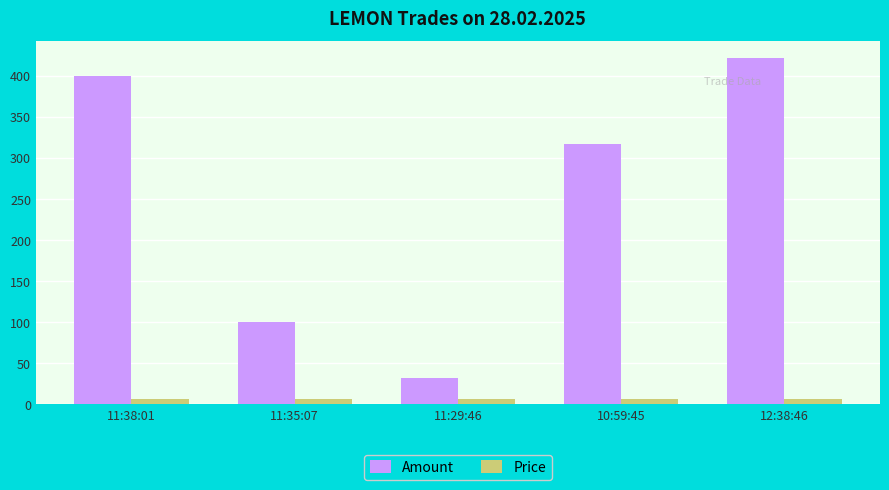

True or false: Price has a value of 6.0 at 11:35:07.

True